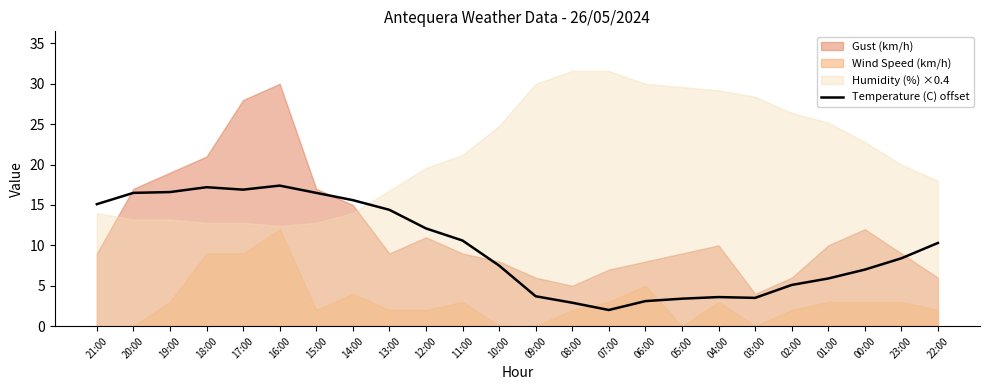

What is the average value?

9.8